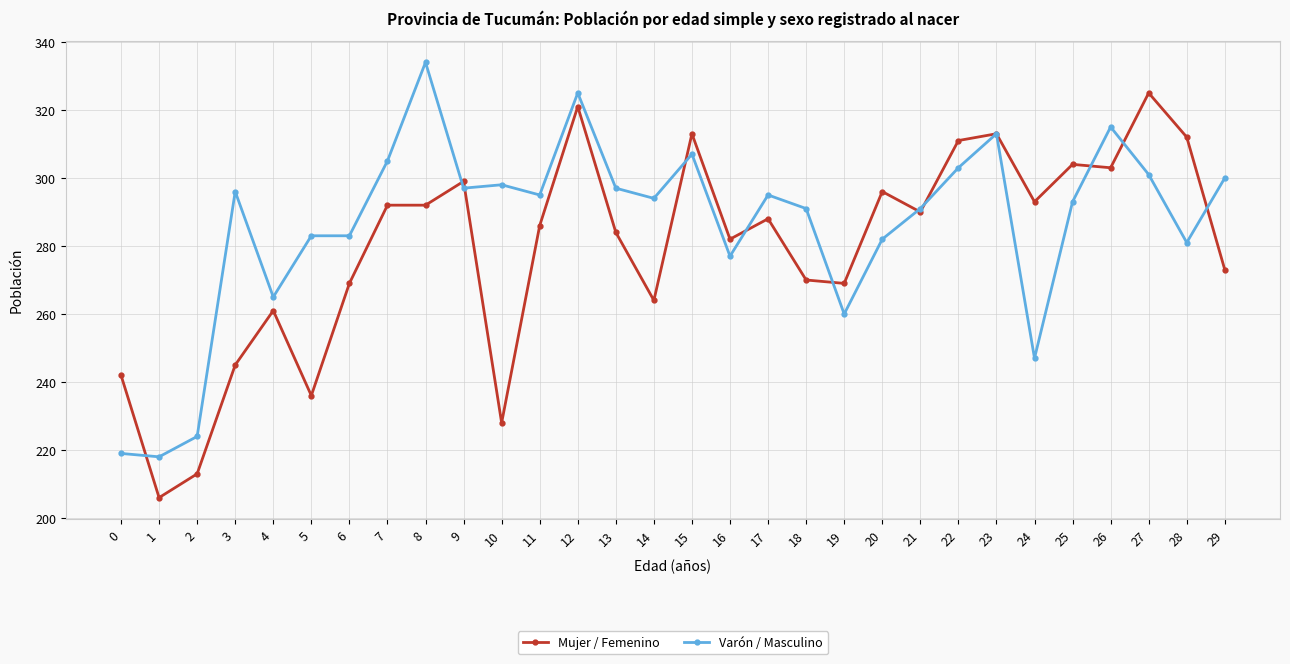

Which series changed the most between 2 and 9?

Mujer / Femenino